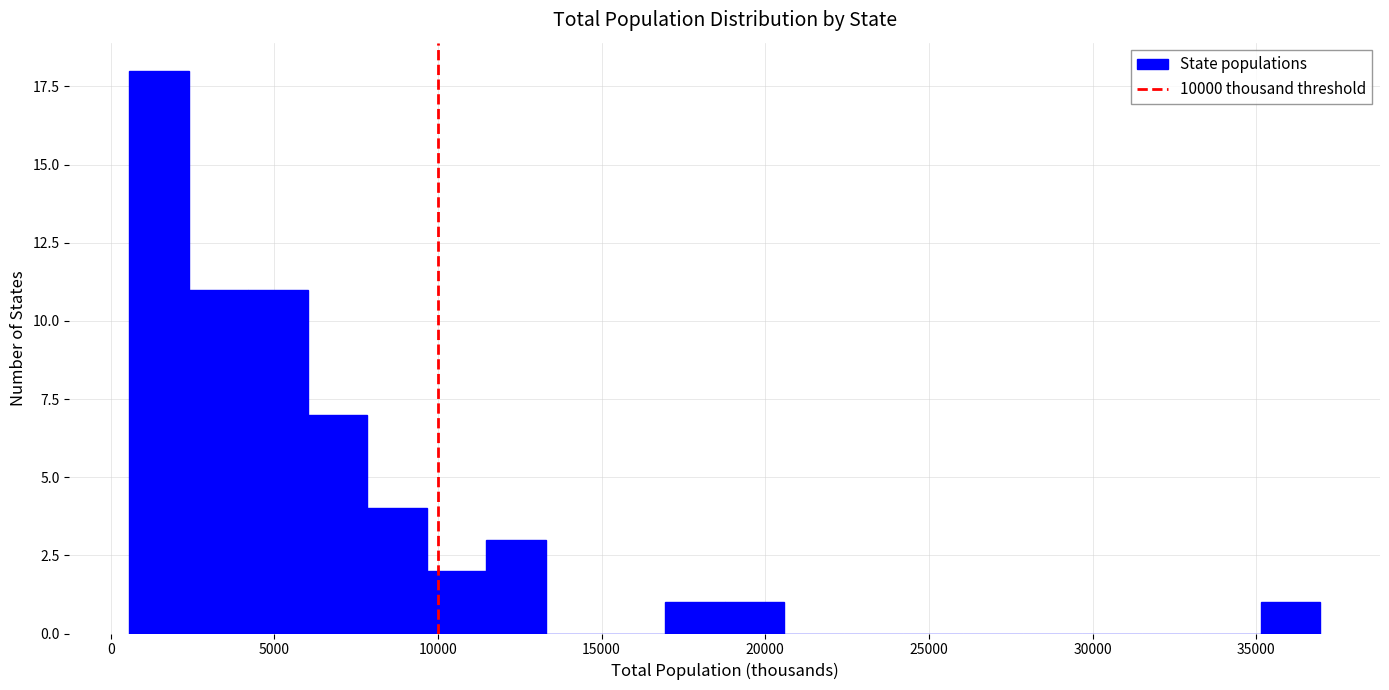

Around what value on the x-axis is the tallest bar? Give the approximate position of its centre, as read against the axis.

1500